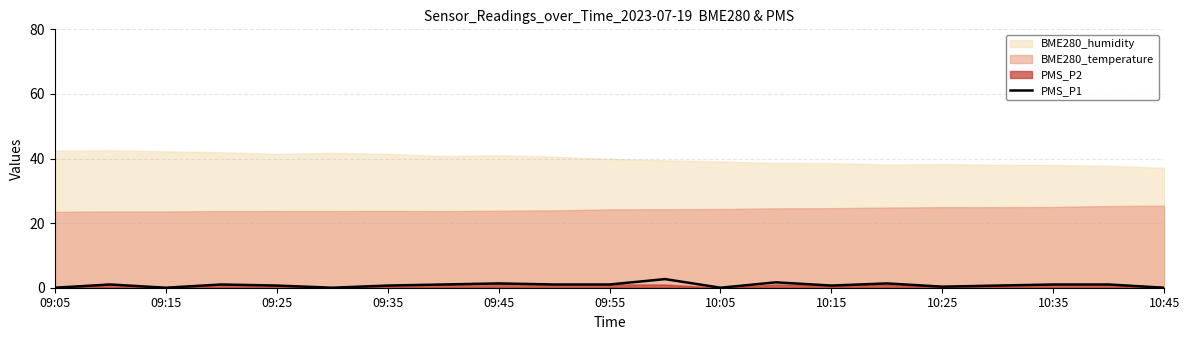

Read the value at 17.

0.7